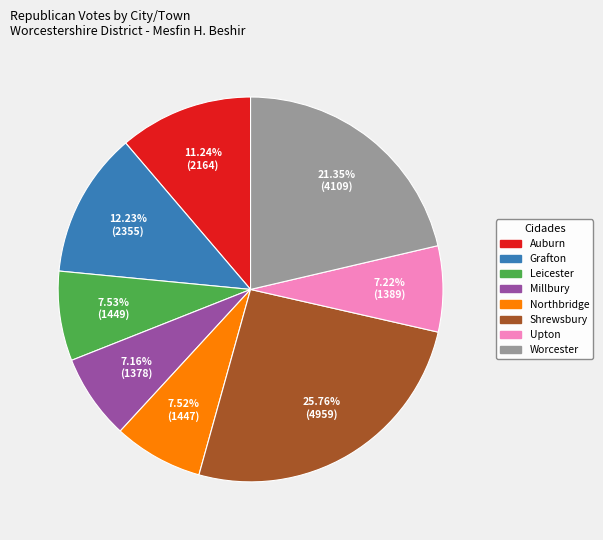

Combined, do Leicester and Upton account for over 50%?

No